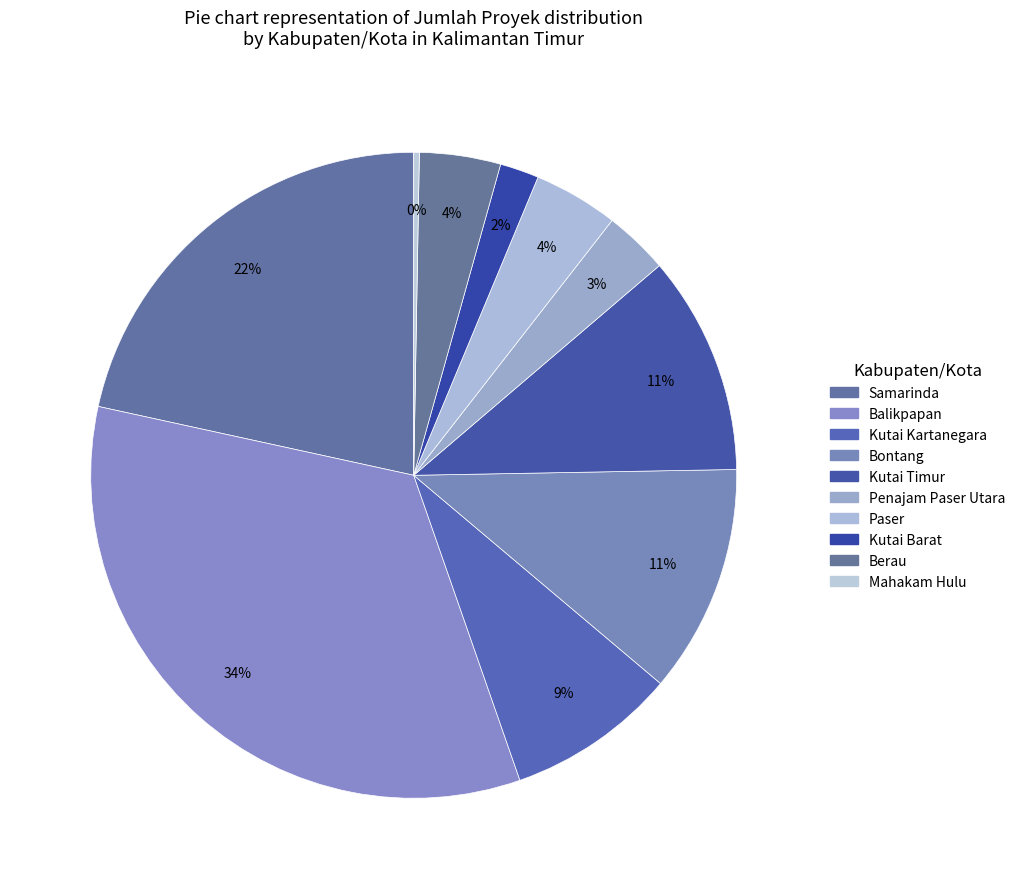

Which category has the biggest portion of the pie?

Balikpapan